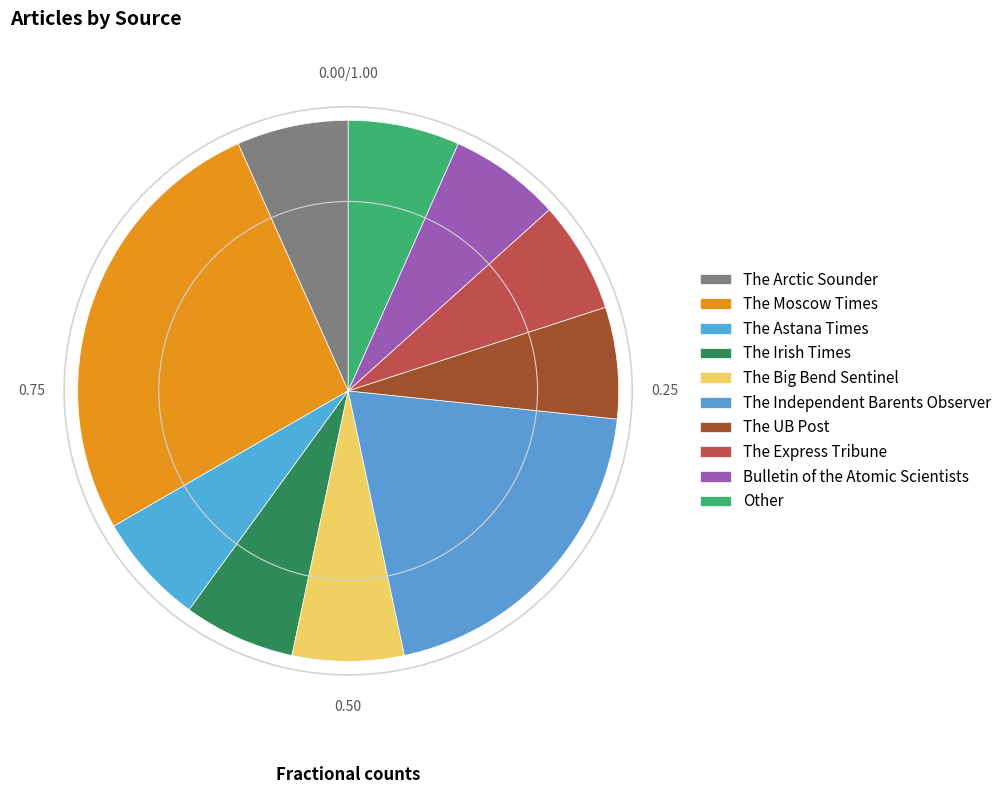

To the nearest percent, what percentage of the pie is The Irish Times?

7%